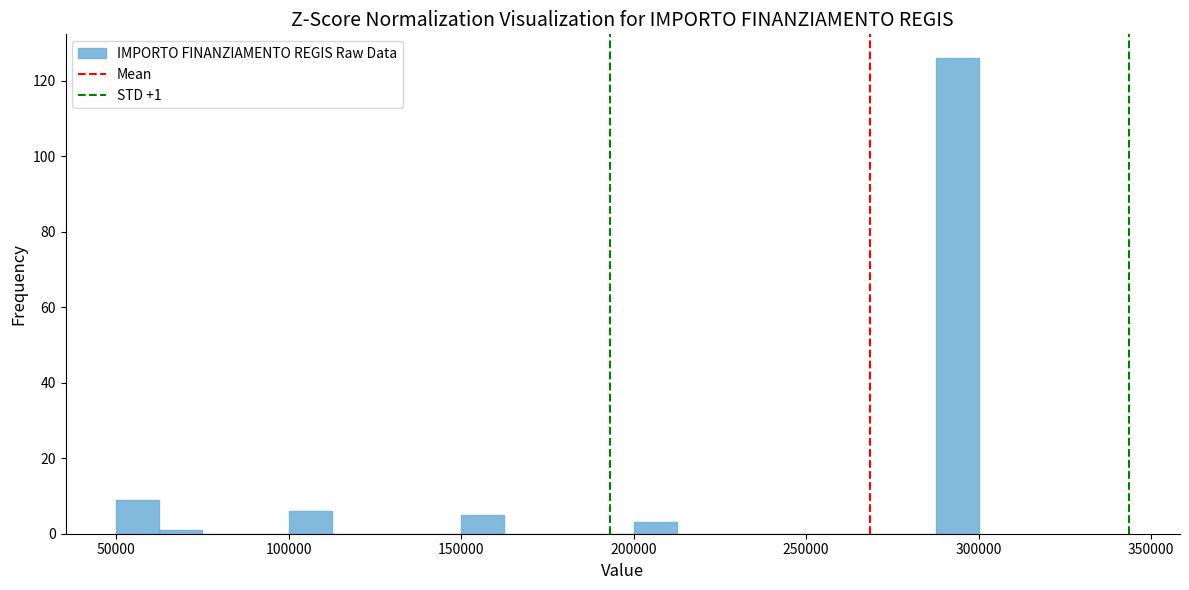

Read against the x-axis, roughly where is the centre of the tallest bar?

295000